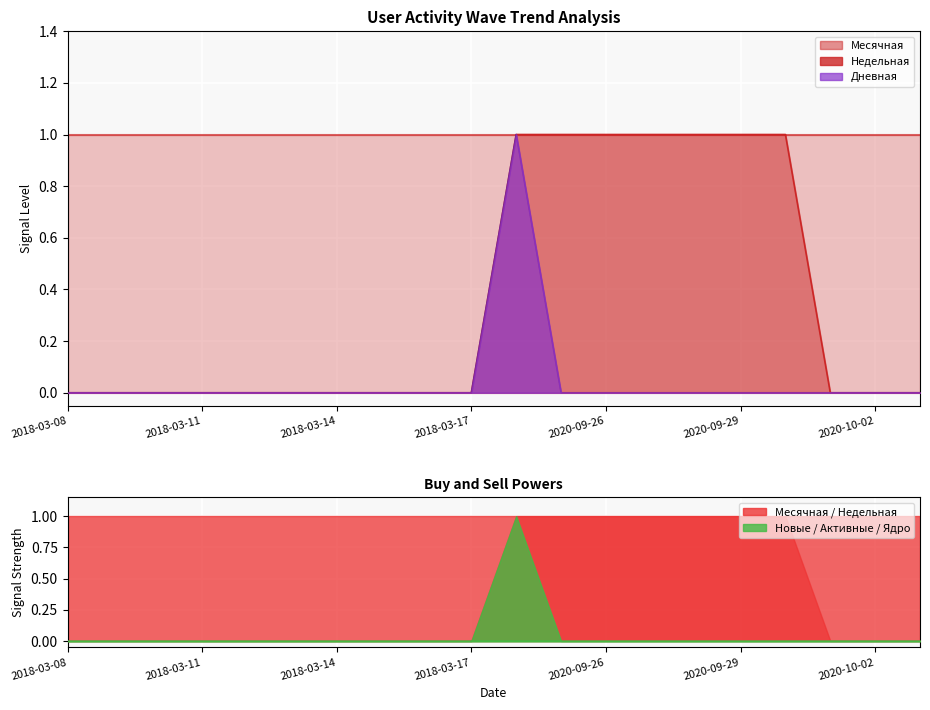

Which series has the largest total across all categories?

Месячная